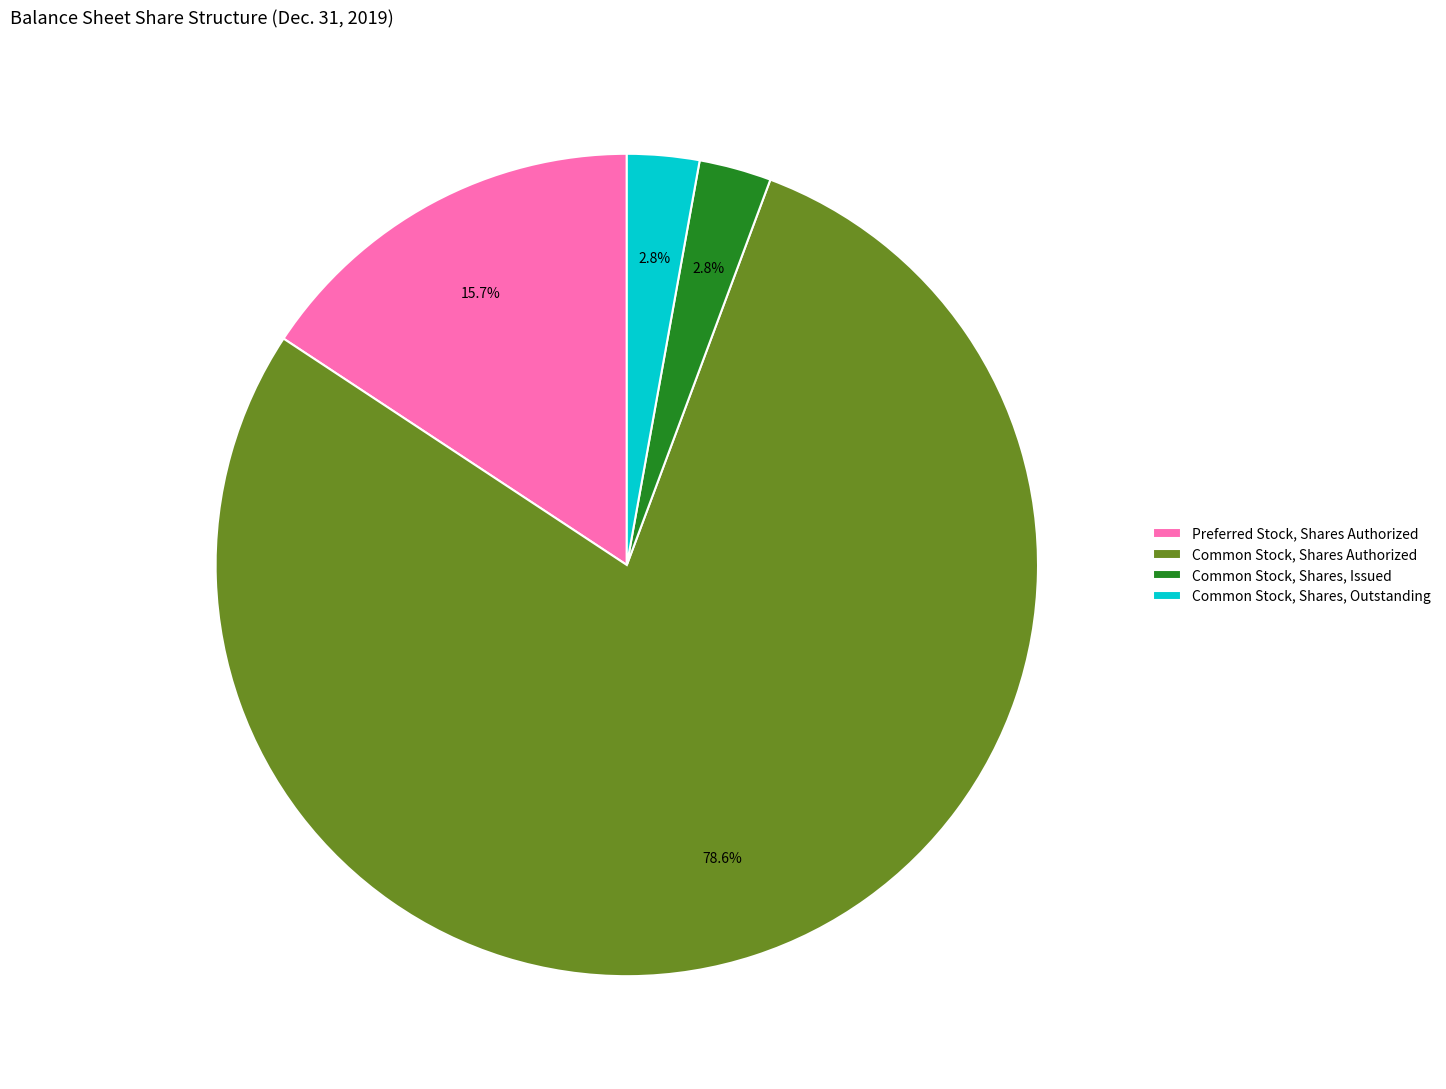

What is the largest slice in the pie chart?

Common Stock, Shares Authorized